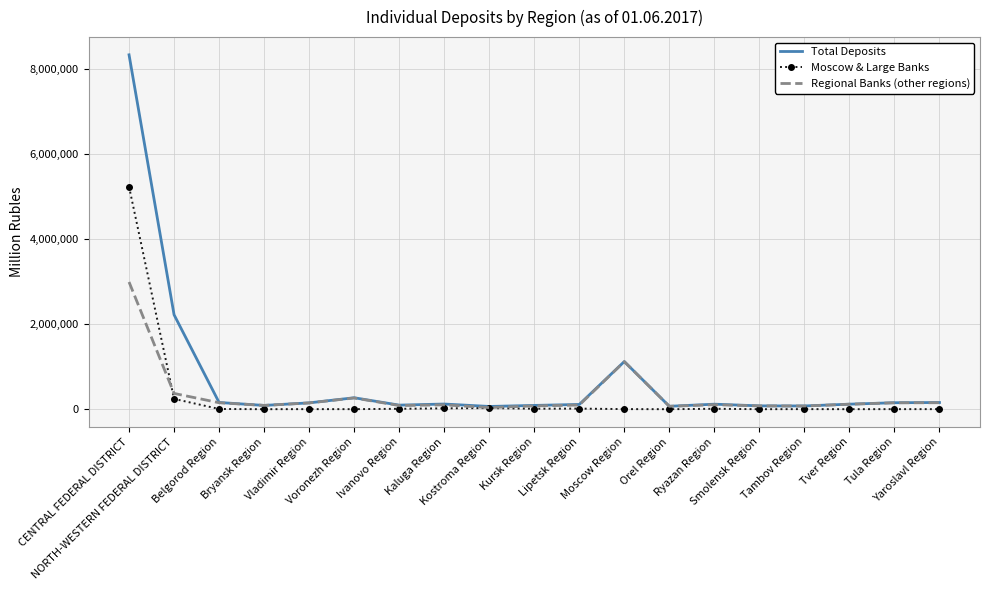

What is the sum of all Regional Banks (other regions) values?

6276297